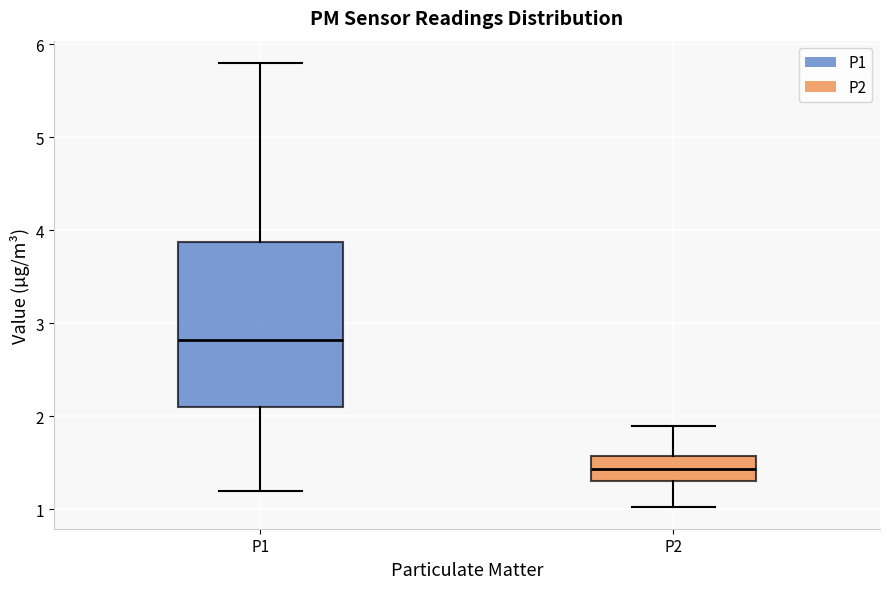

Where is the upper edge of the box for P1 on the y-axis? The values are not printed on the chart, so give them approximately, as read against the axis.

3.9